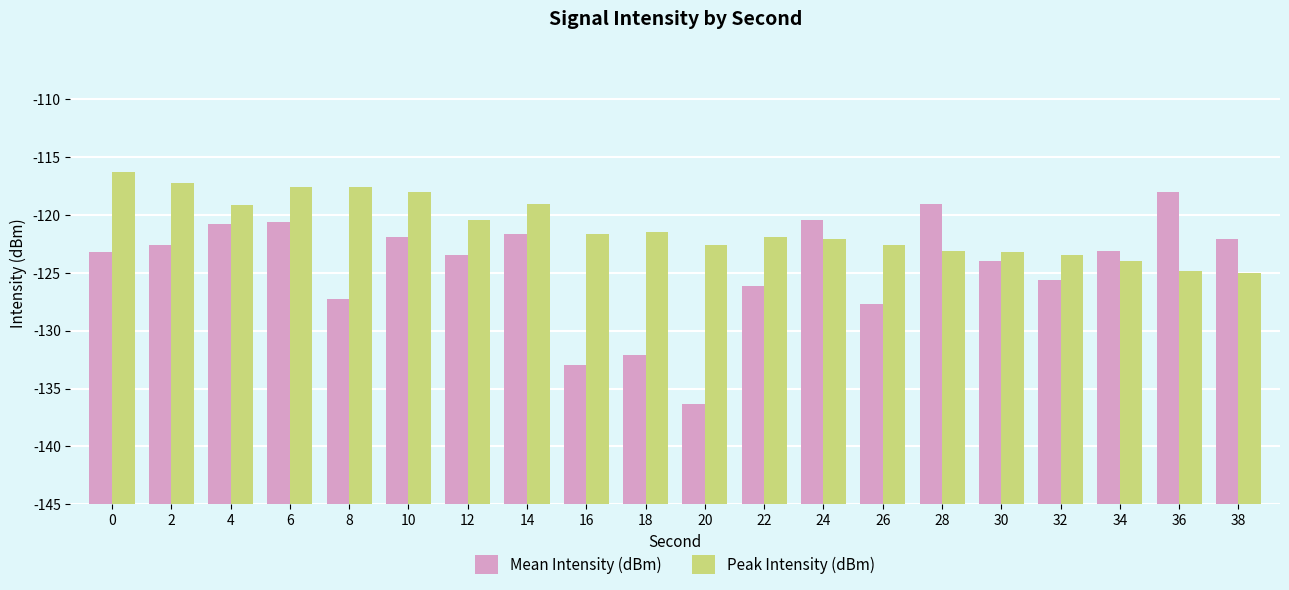

Does the chart contain stacked bars?

No